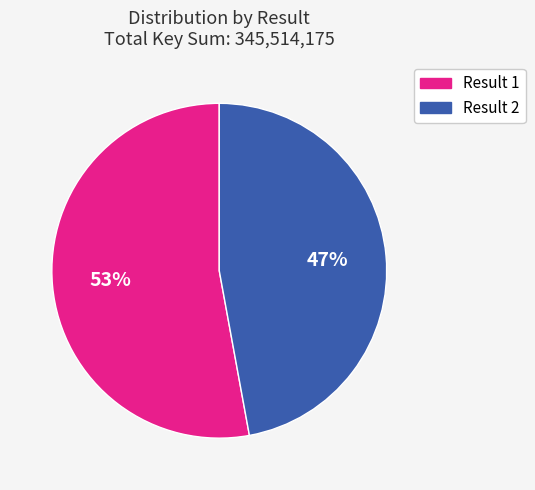

What is the smallest slice in the pie chart?

Result 2